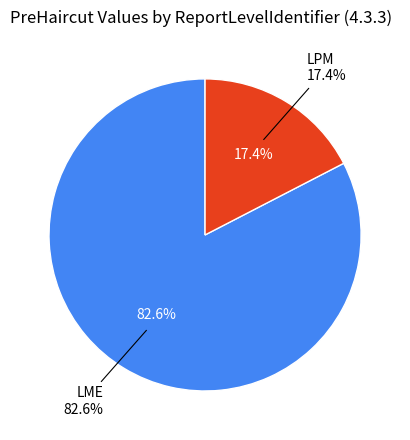

The LPM slice represents 32% of the pie. True or false?

False